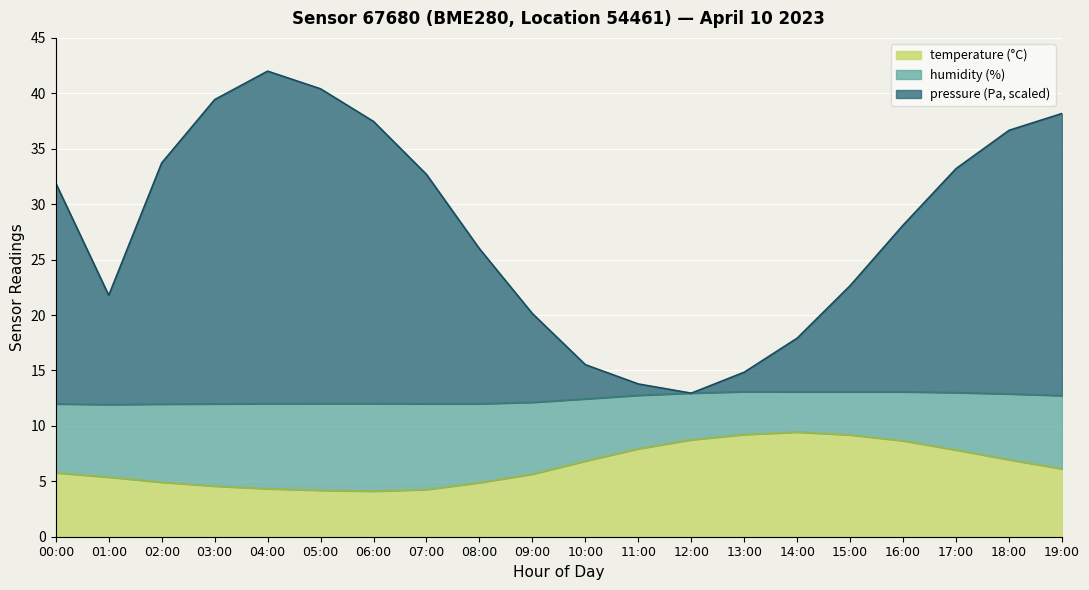

True or false: temperature and pressure_norm intersect in this chart.

False